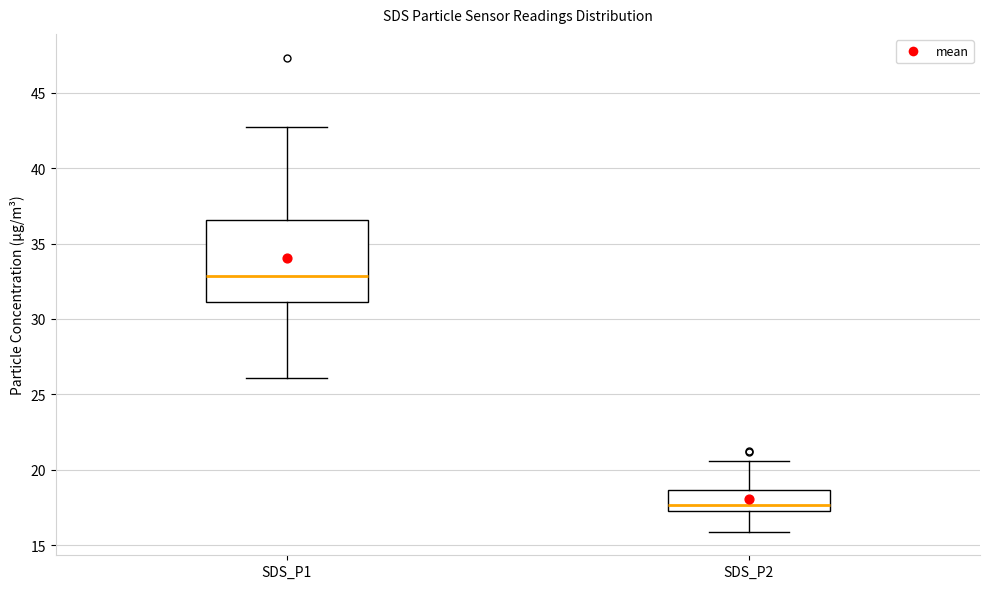

Which box has the lowest median line?

SDS_P2